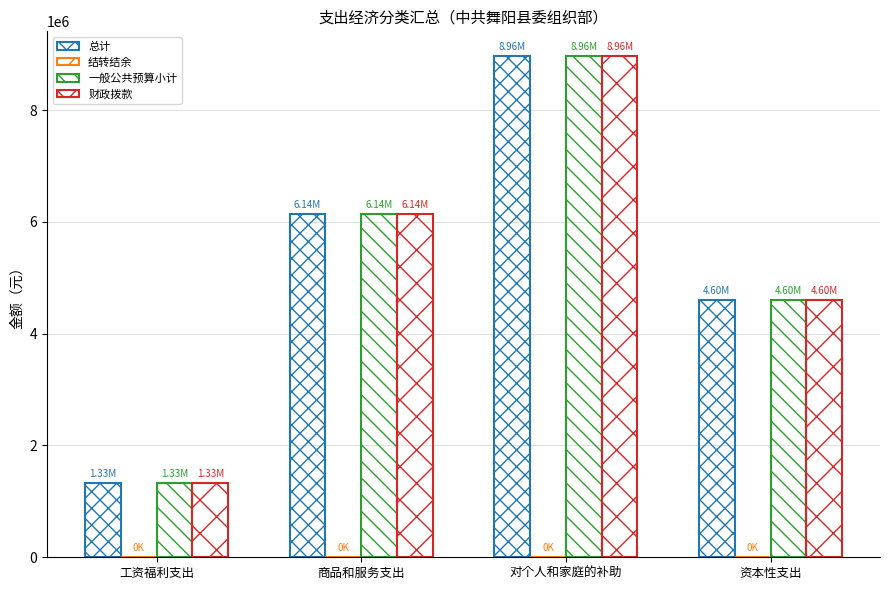

Count the number of data series in this chart.

3